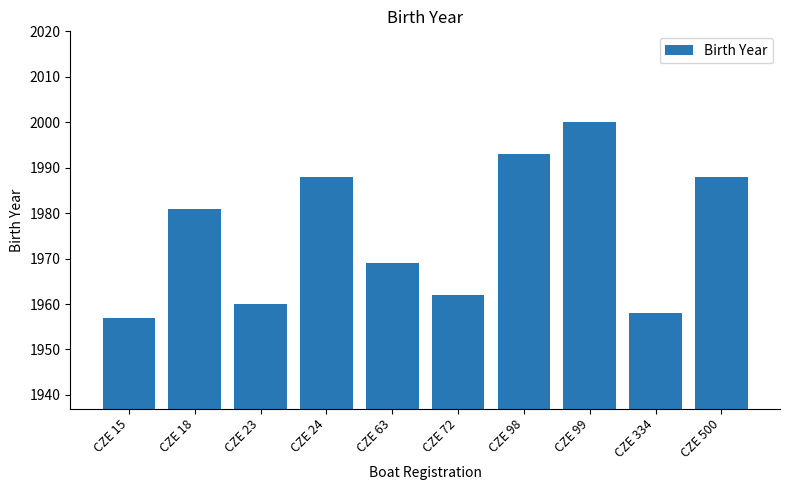

The value at CZE 15 is 845. True or false?

False